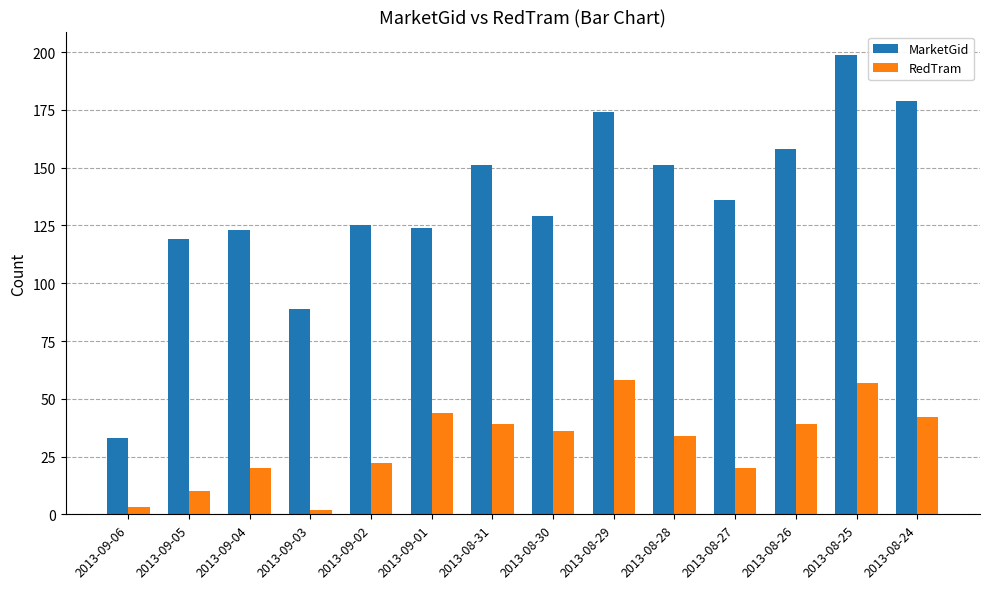

How many bars are there in total?

28